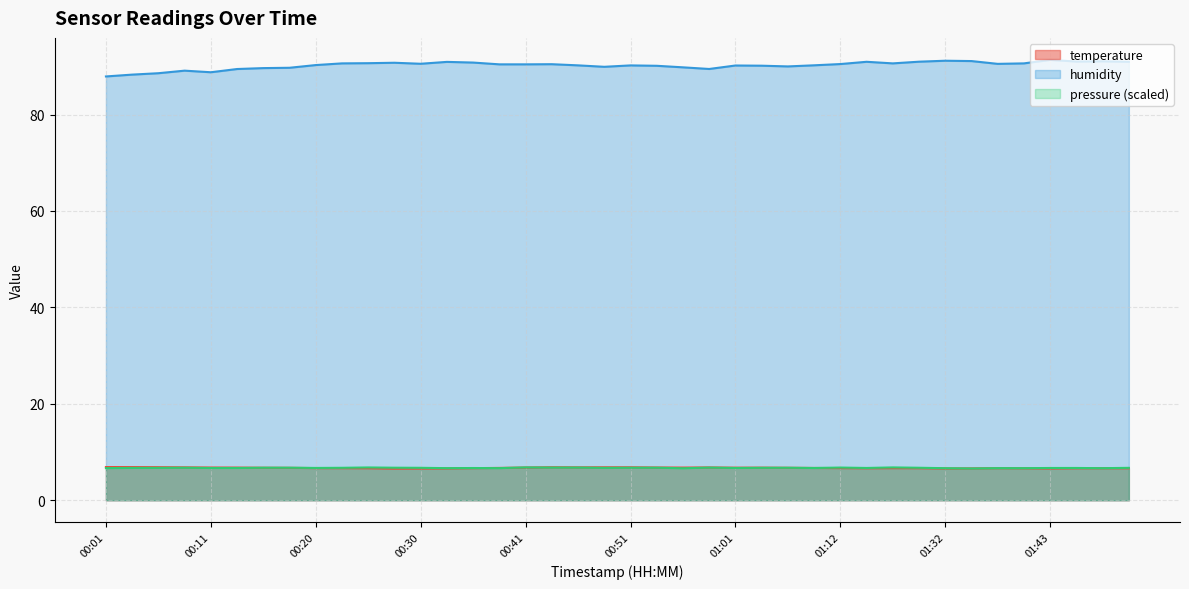

Which category has the lowest value in the temperature series?

00:28